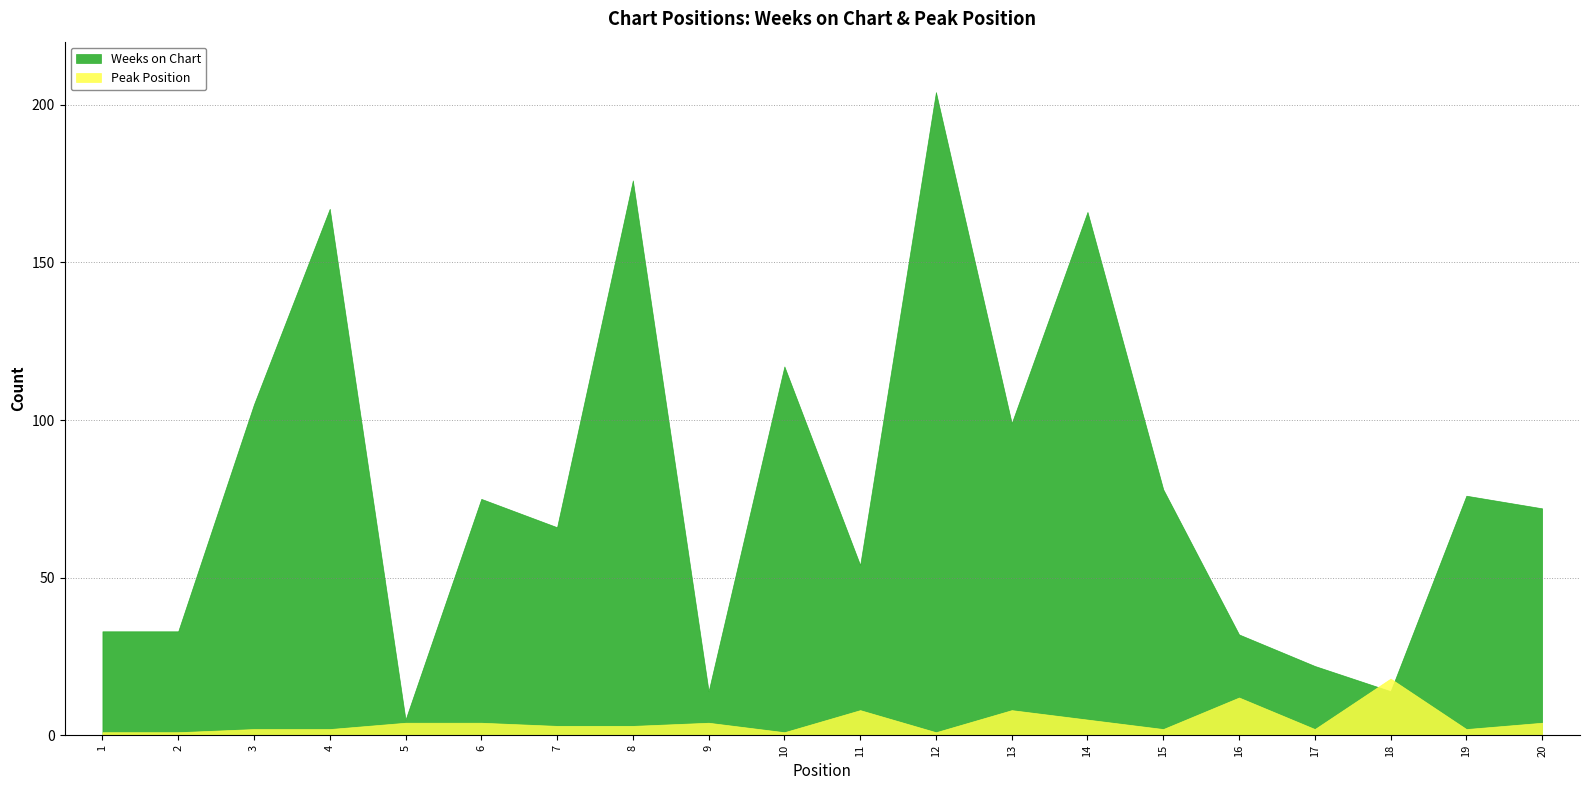

Is it true that Peak Position equals 1 at 12?

True